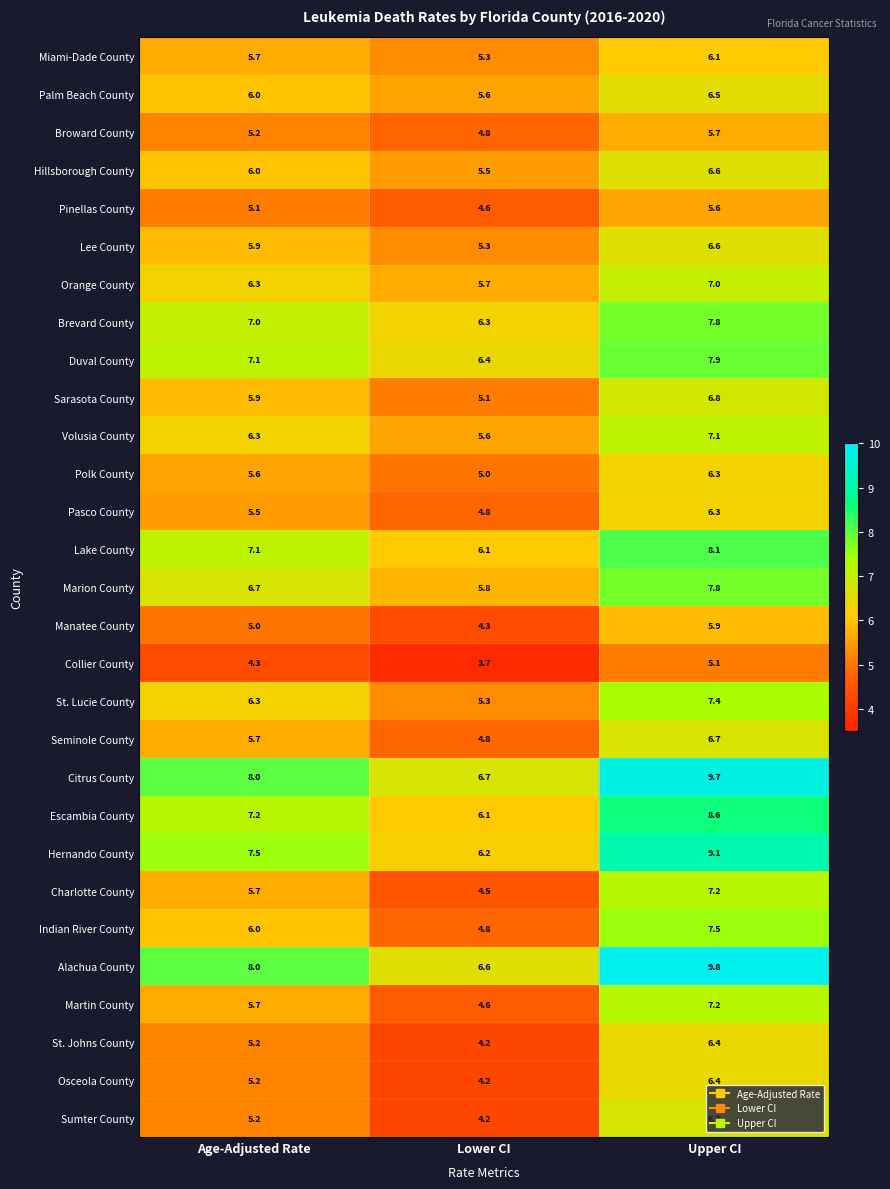

What is the sum of all Alachua County values?

24.4